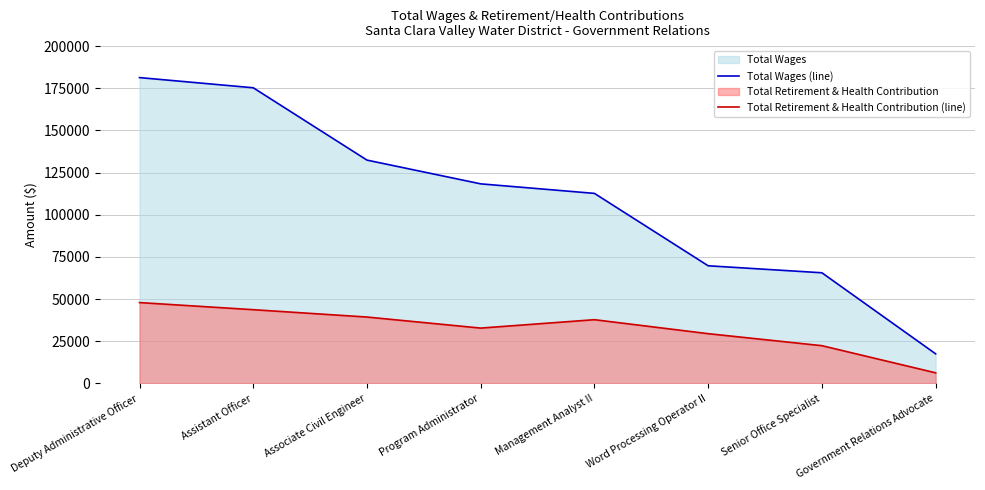

Between Word Processing Operator II and Senior Office Specialist, which is larger?

Word Processing Operator II